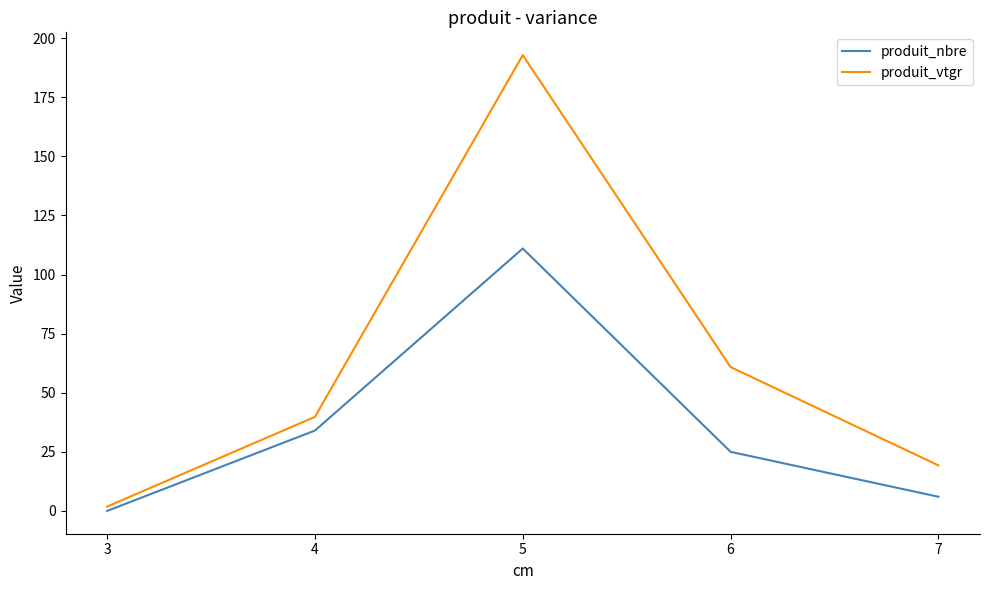

Is it true that produit_vtgr equals 1.8 at 3?

True